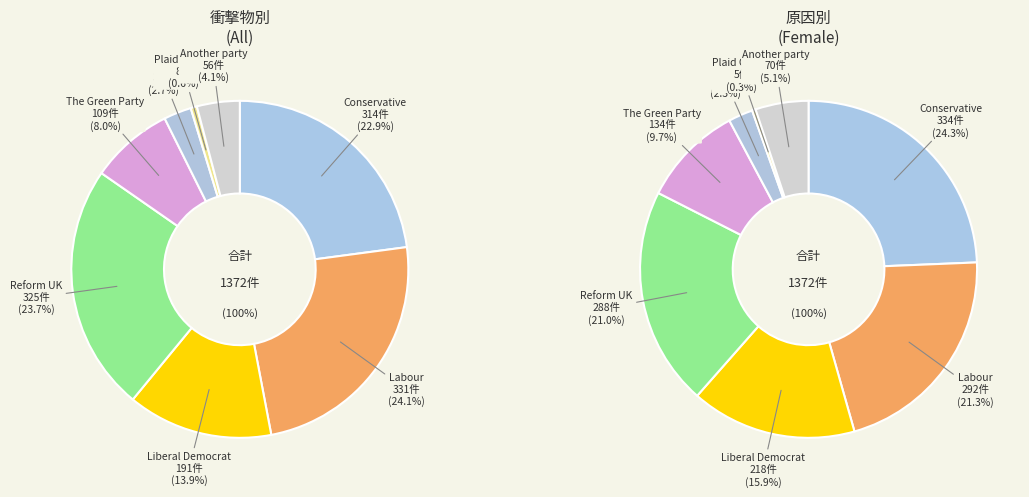

To the nearest percent, what portion does SNP represent?

3%